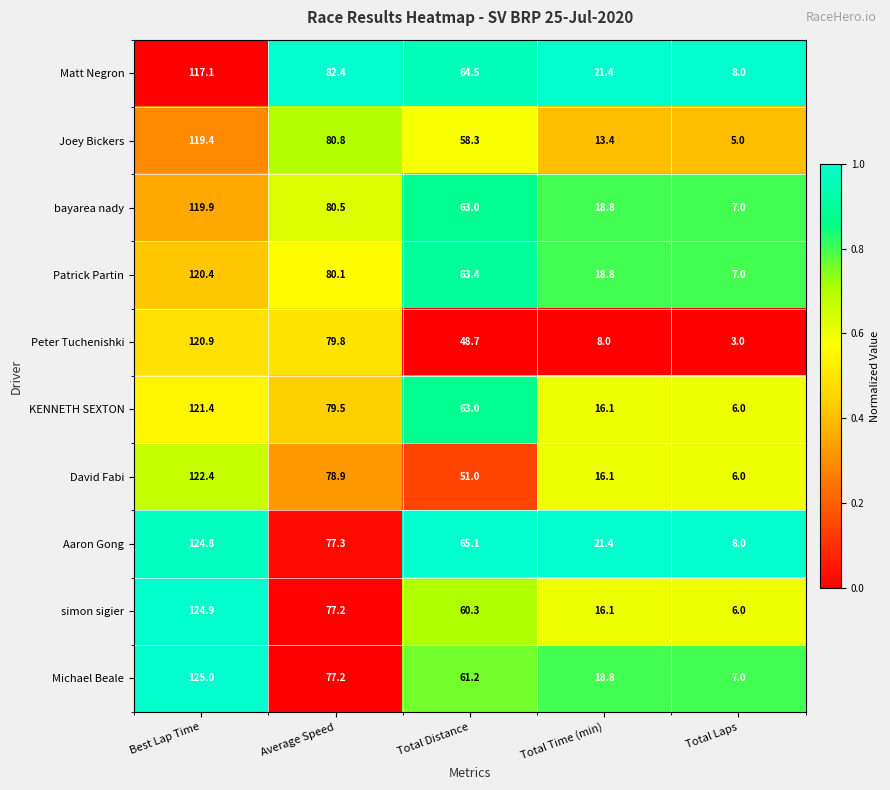

What is the difference between the maximum and minimum values in the David Fabi series?

116.4